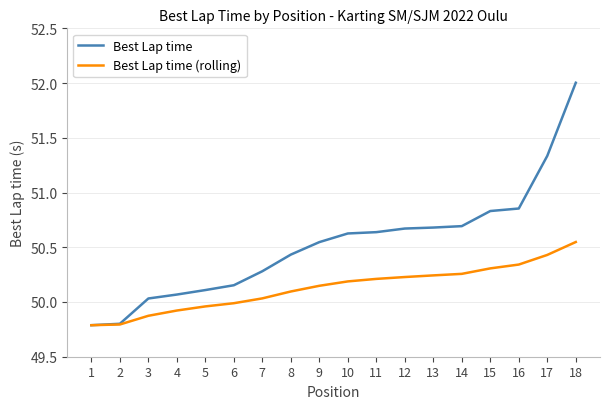

Rank the series by their maximum value, from lowest to highest.

Best Lap time (rolling), Best Lap time